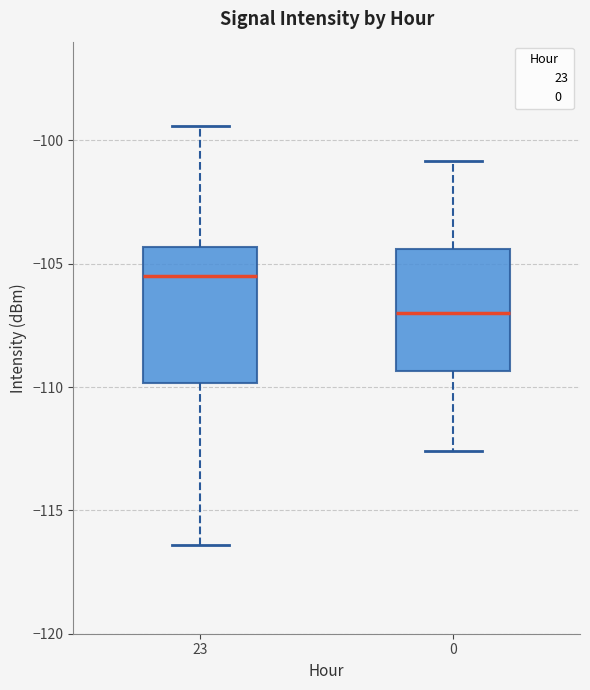

Which box is the tallest, from its lower edge to its upper edge?

23